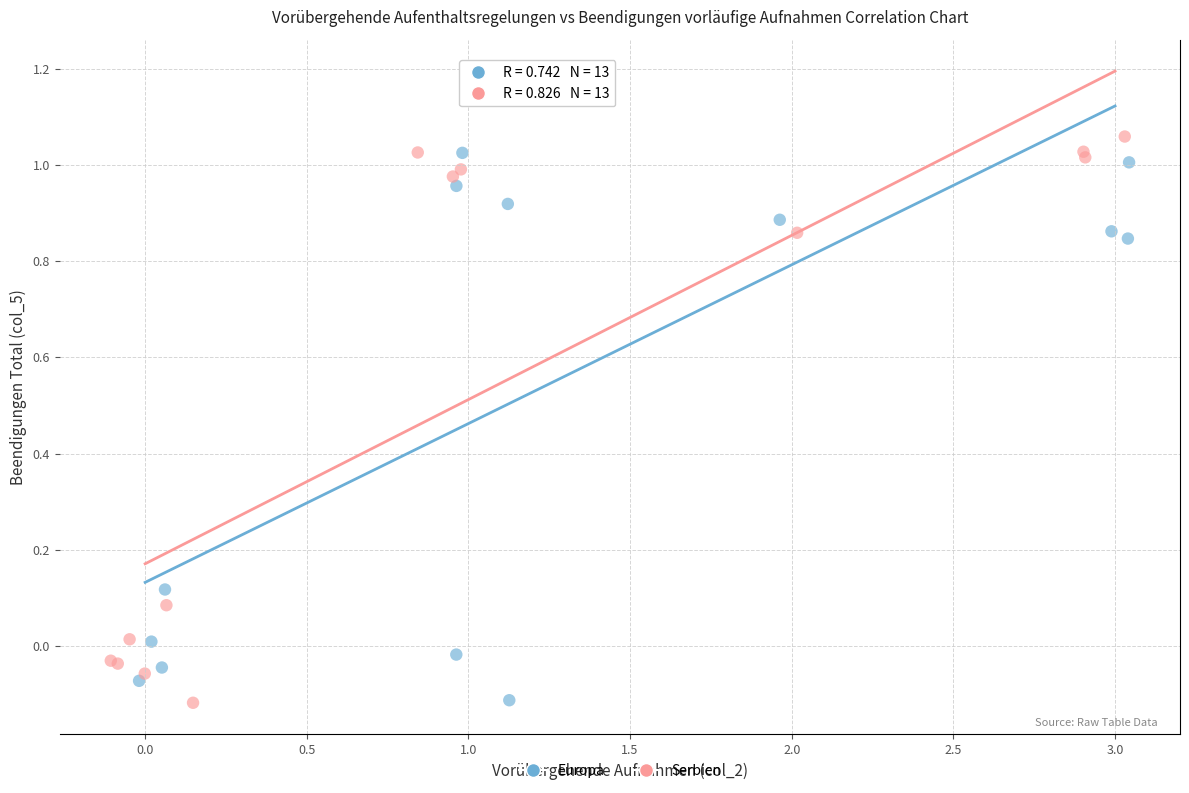

Which series has the largest Y range (max minus min)?

Serbien